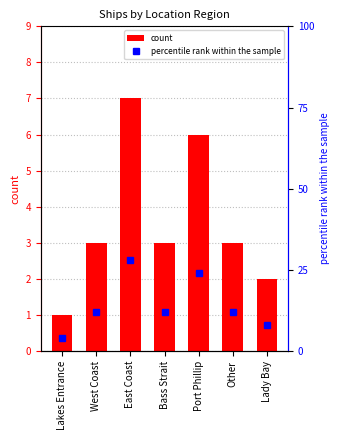

At how many categories does at least one series exceed 16?

2